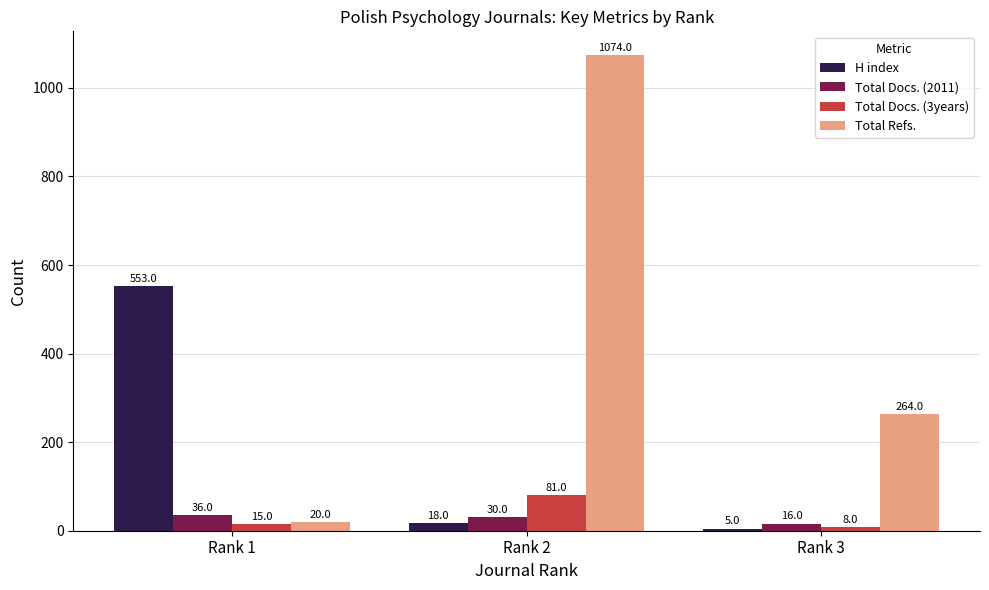

At Rank 1, list the series in order from smallest to largest.

Total Docs. (3years), Total Refs., Total Docs. (2011), H index